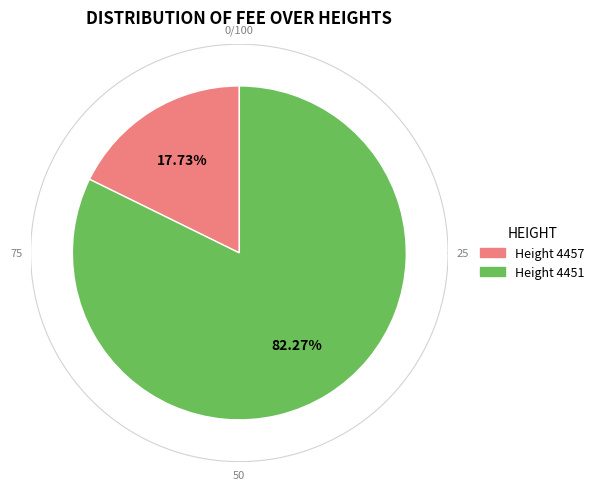

To the nearest percent, what is the difference between the 4451 and 4457 slice percentages?

65%